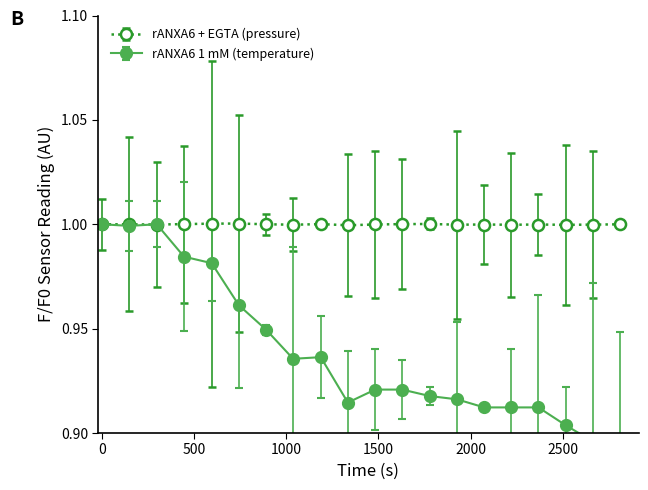

What is the smallest value displayed?

0.9